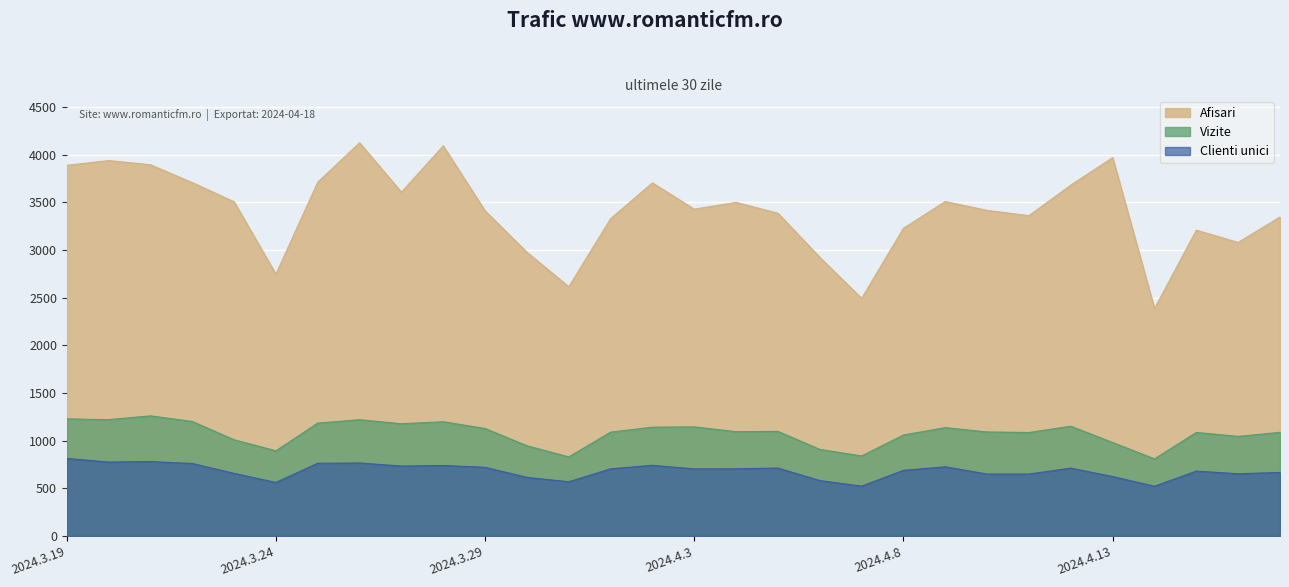

Reading left to right, list all the values displayed in this chart.

Afisari: 3890	3940	3896	3709	3508	2748	3713	4127	3608	4095	3412	2978	2616	3330	3706	3430	3501	3387	2925	2494	3230	3510	3417	3362	3683	3971	2387	3209	3081	3348
Vizite: 1229	1221	1261	1202	1010	894	1185	1220	1178	1199	1128	947	830	1090	1142	1145	1095	1098	909	840	1060	1137	1092	1086	1152	981	809	1087	1045	1088
Clienti unici: 814	776	781	761	657	562	763	766	734	740	721	615	569	705	742	704	705	713	582	523	689	726	650	650	712	624	522	681	653	667